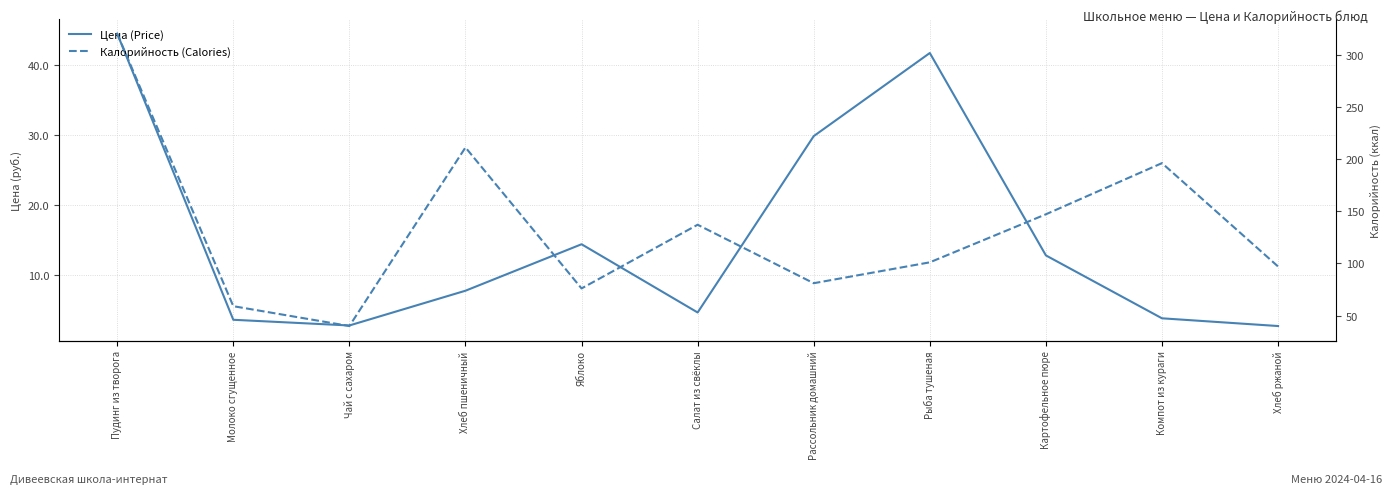

Is this an area chart (filled region under the line)?

No